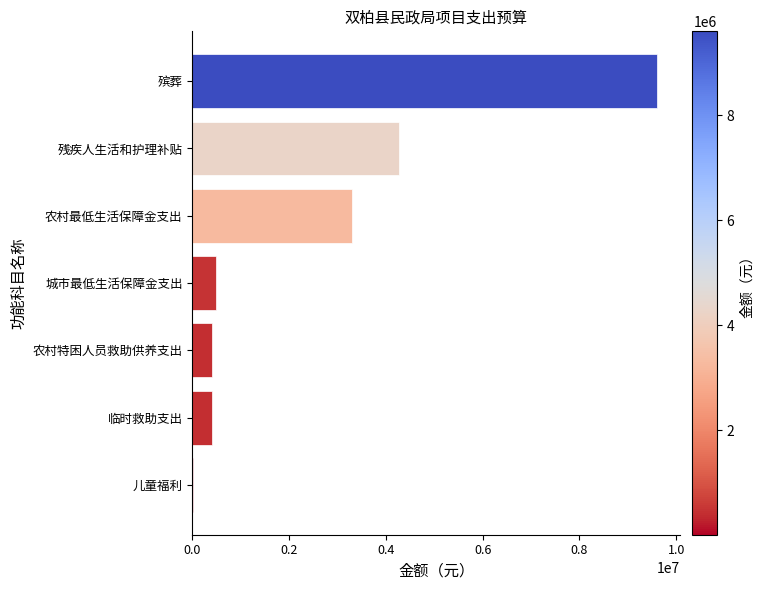

What is the sum of all values?

18495900